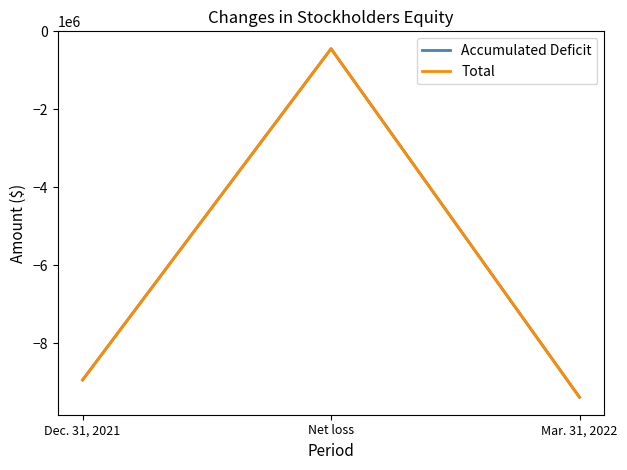

What position from the left is Mar. 31, 2022?

3